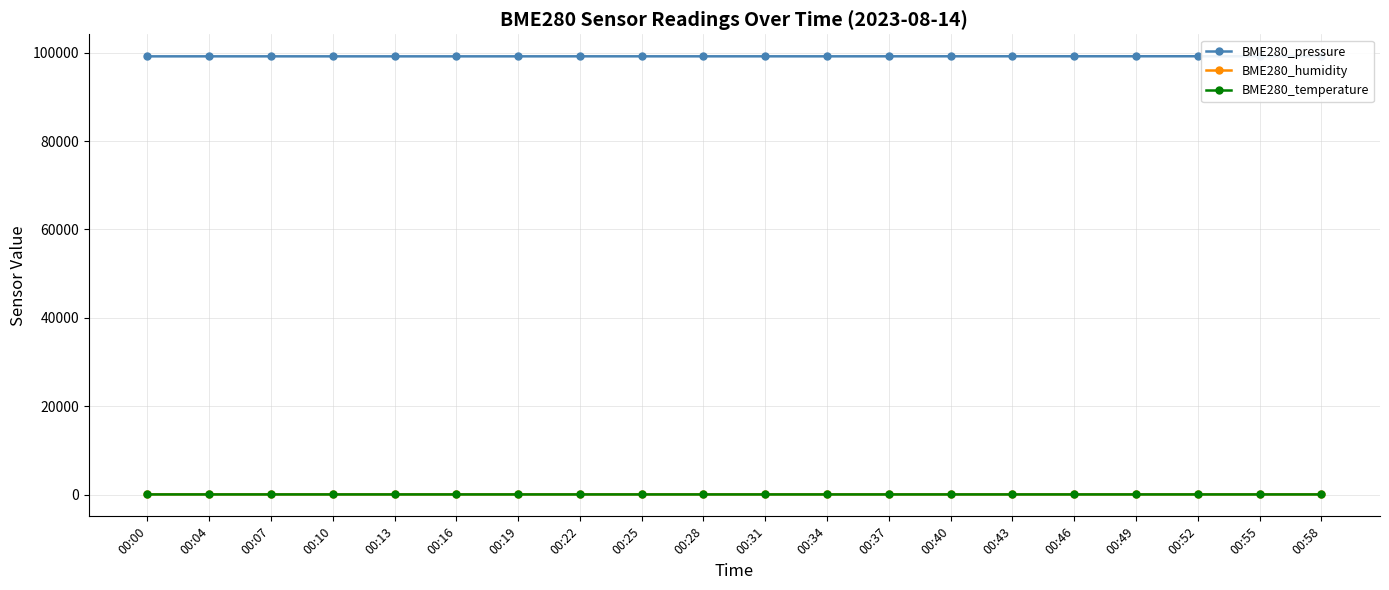

True or false: BME280_humidity and BME280_temperature cross at least once.

False